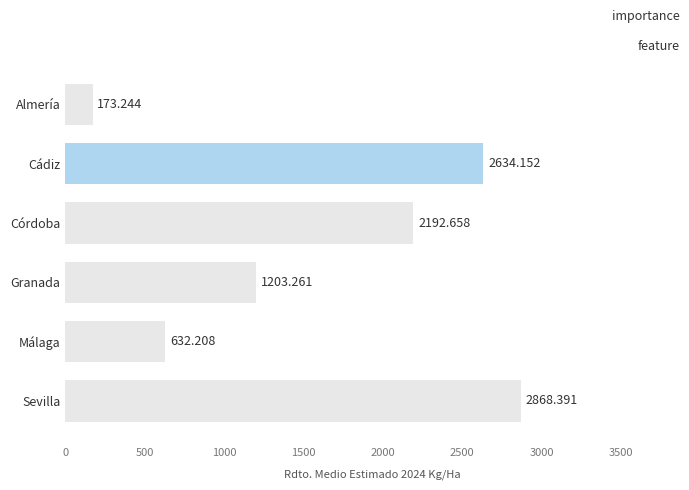

What is the label of the 3rd bar from the top?

Córdoba